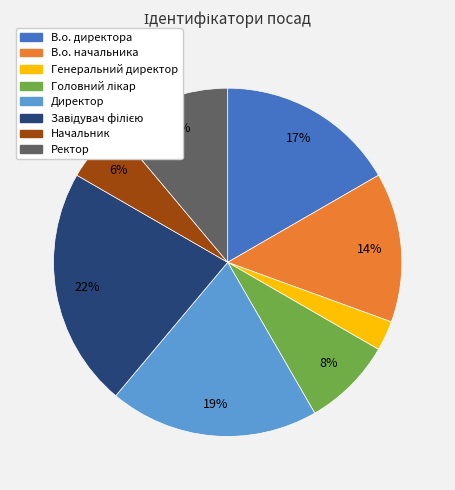

Is В.о. начальника the majority of the pie?

No